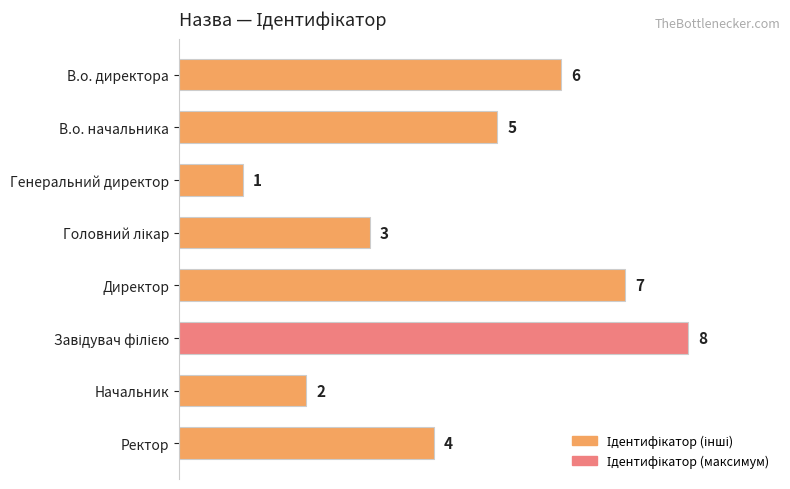

What is the value of the 6th bar from the top?

8